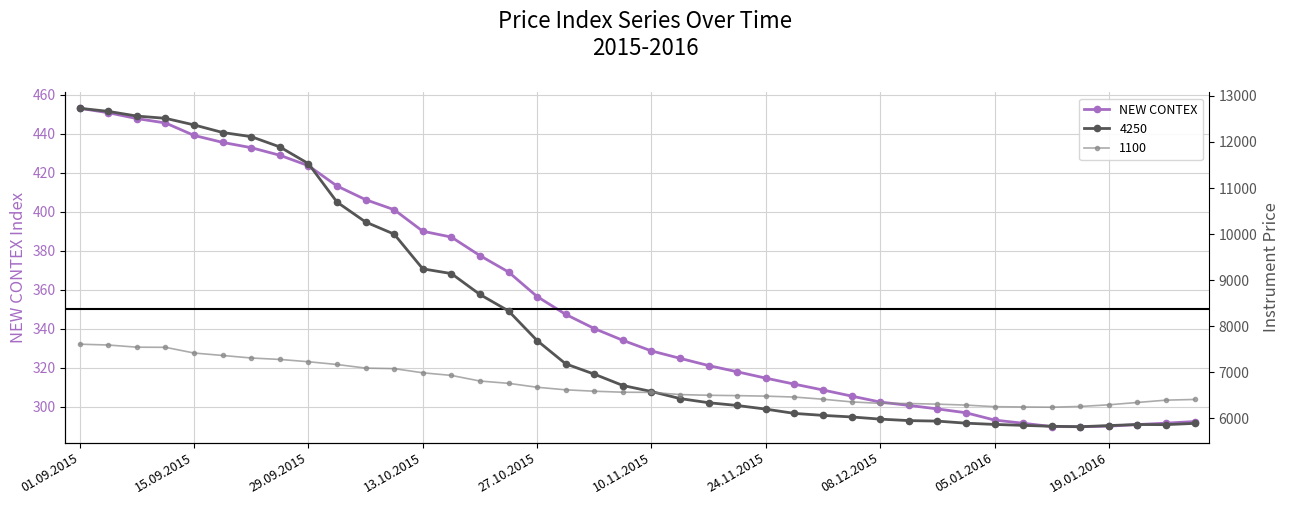

What is the minimum value for NEW CONTEX?

289.7